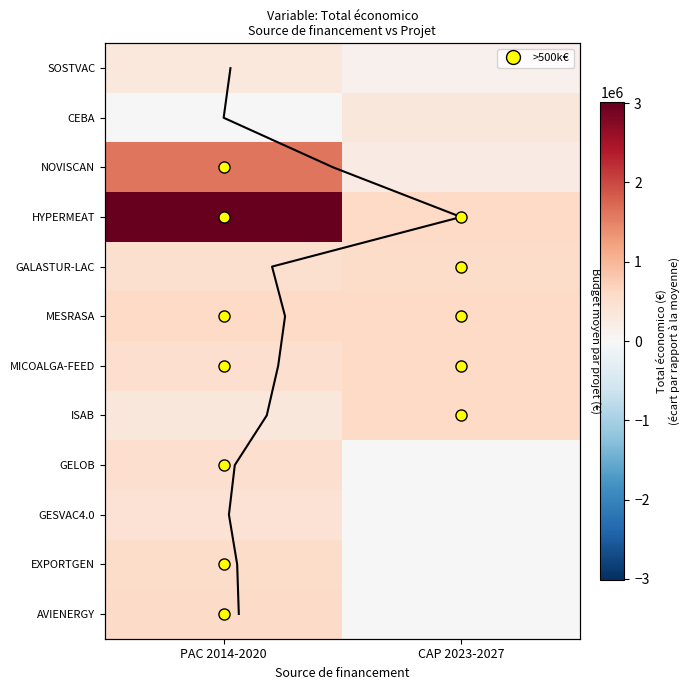

True or false: HYPERMEAT has a value of 597651.0 at CAP 2023-2027.

True